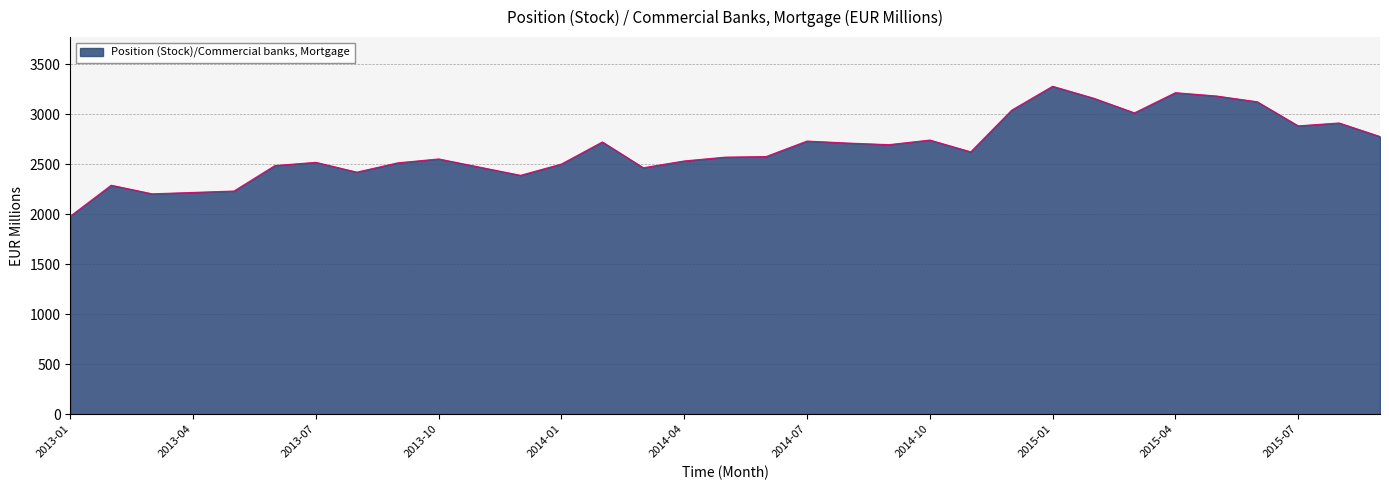

What is the greatest value displayed?

3280